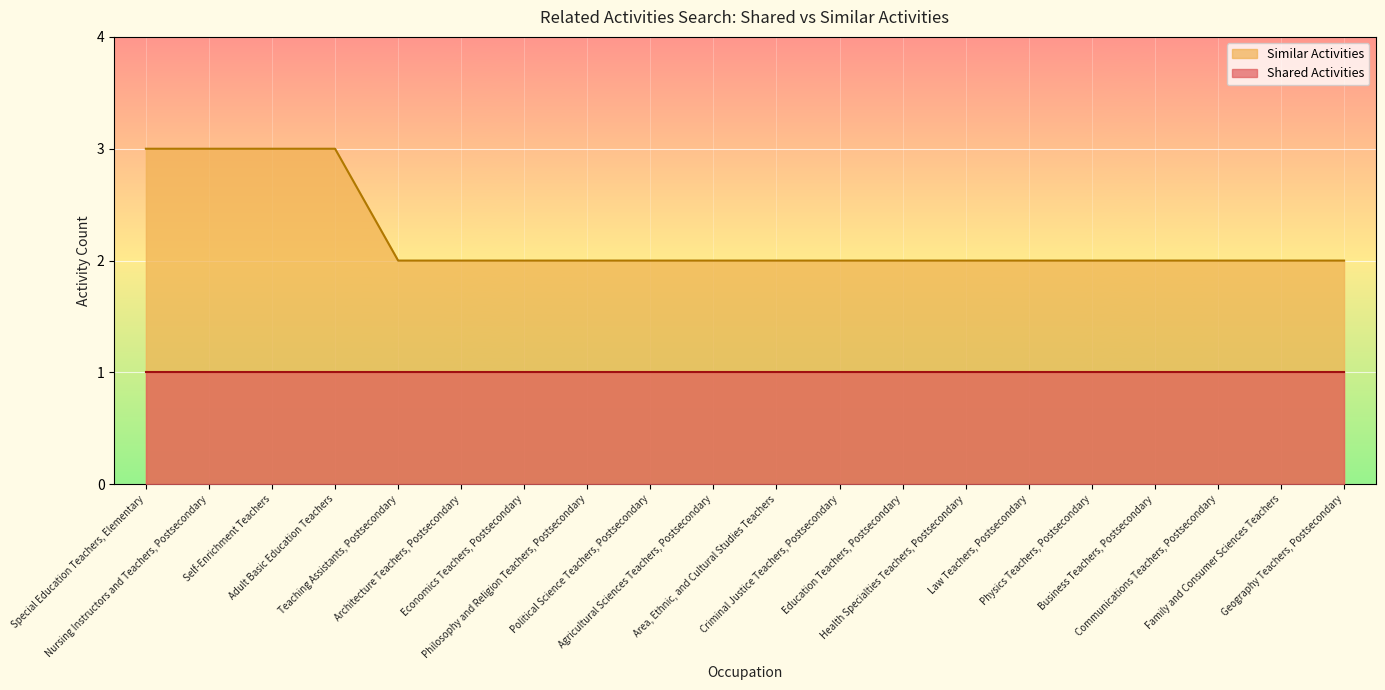

How many categories are shown in the chart?

20